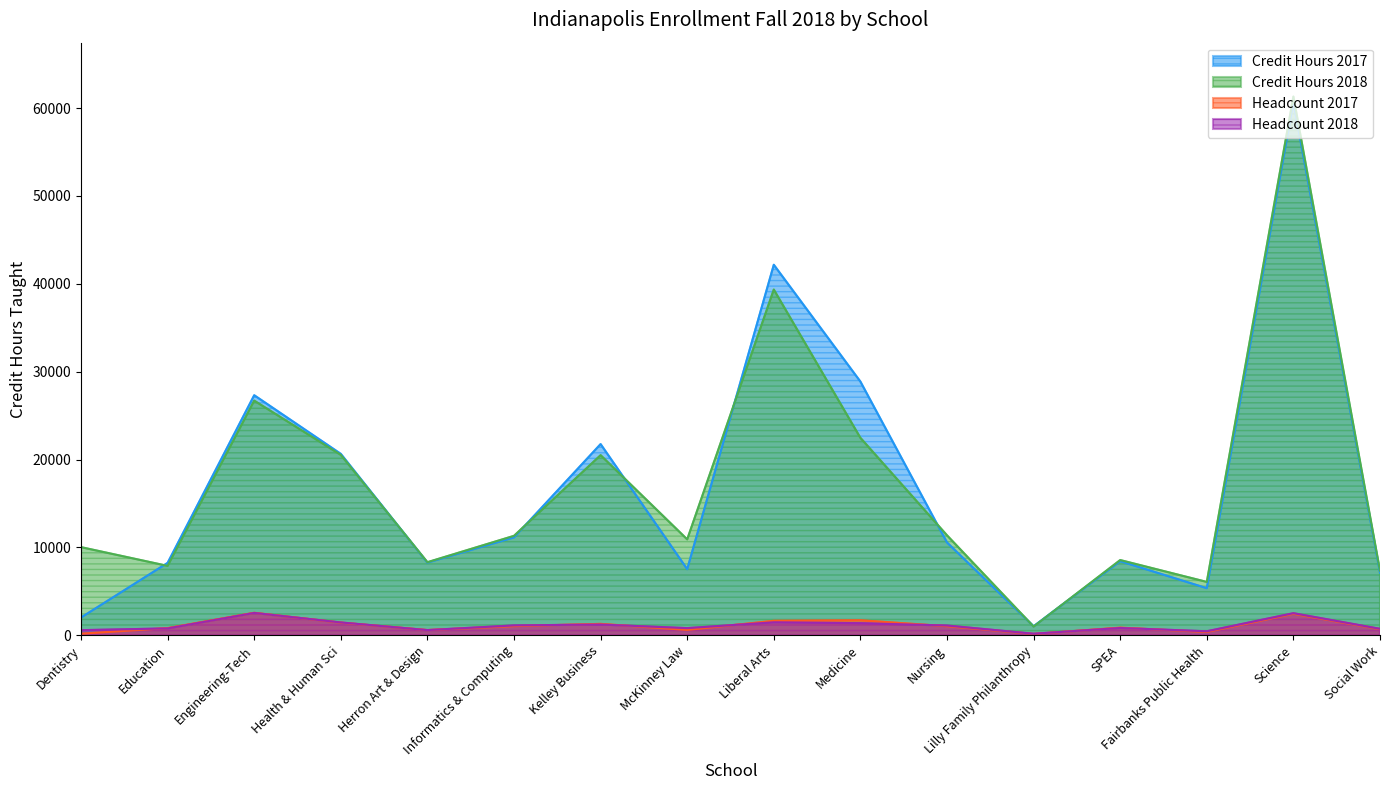

How many values in the Headcount 2017 series are below 1032?

8